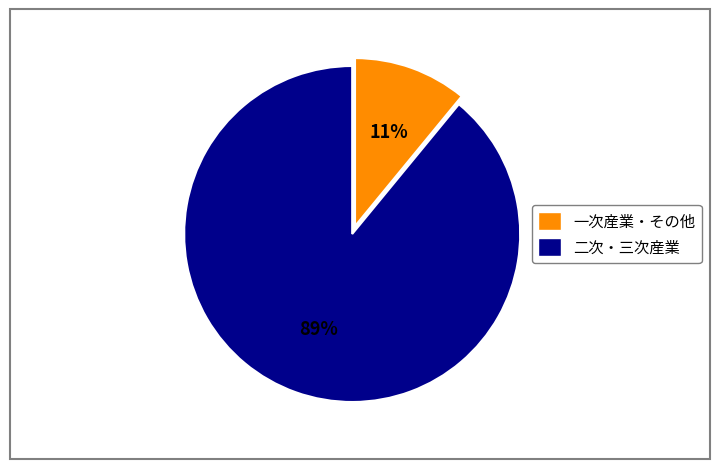

What percentage is the 一次産業・その他 slice, to the nearest percent?

11%